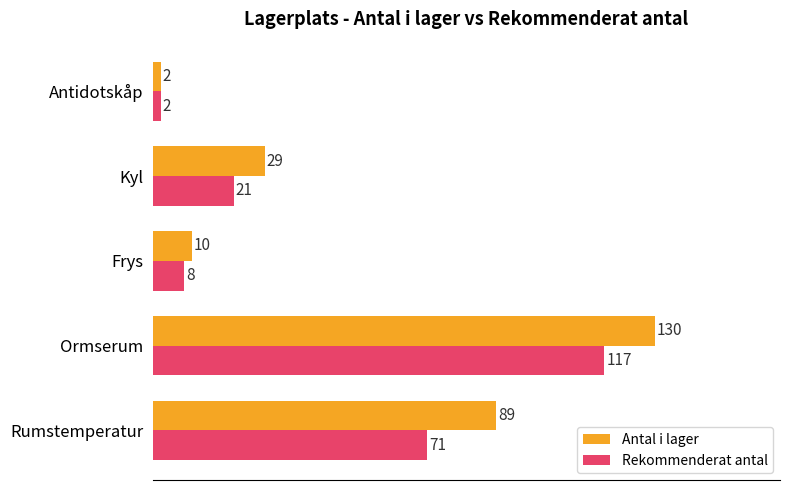

Which series has the largest total across all categories?

Antal i lager